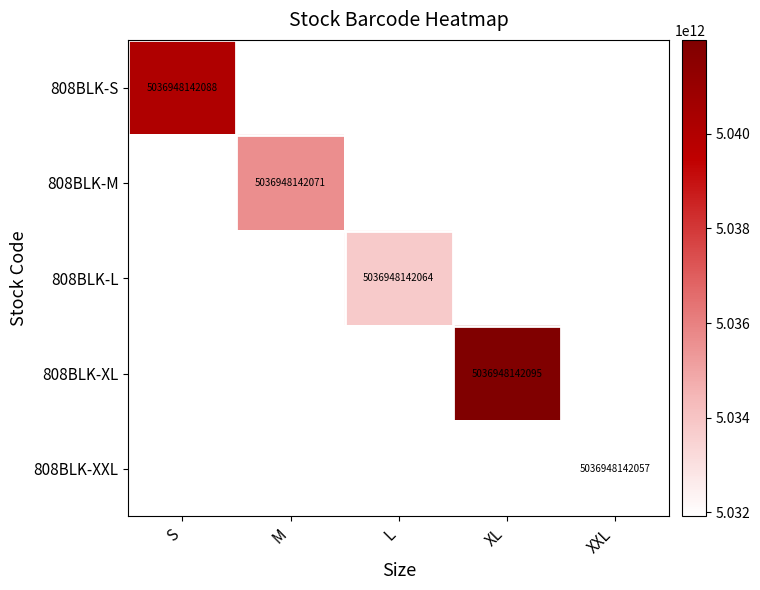

Where is 808BLK-M nearest to the value 2518474071035?

S